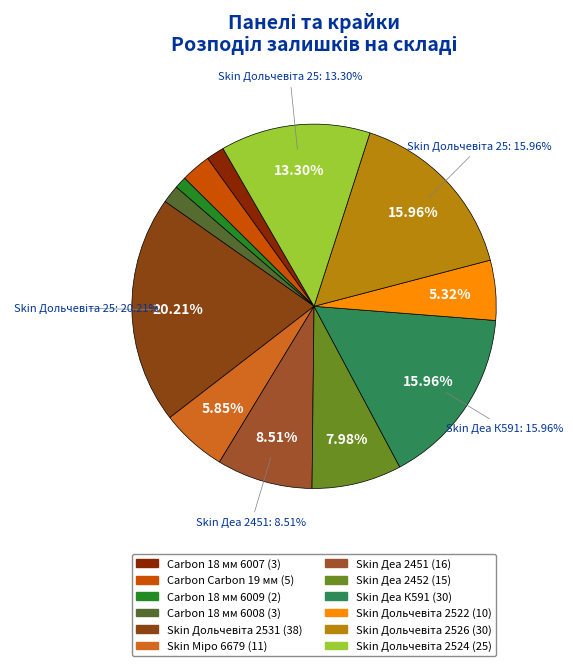

To the nearest percent, what is the difference between the Skin Деа 2452 and Carbon Carbon 19 мм slice percentages?

5%